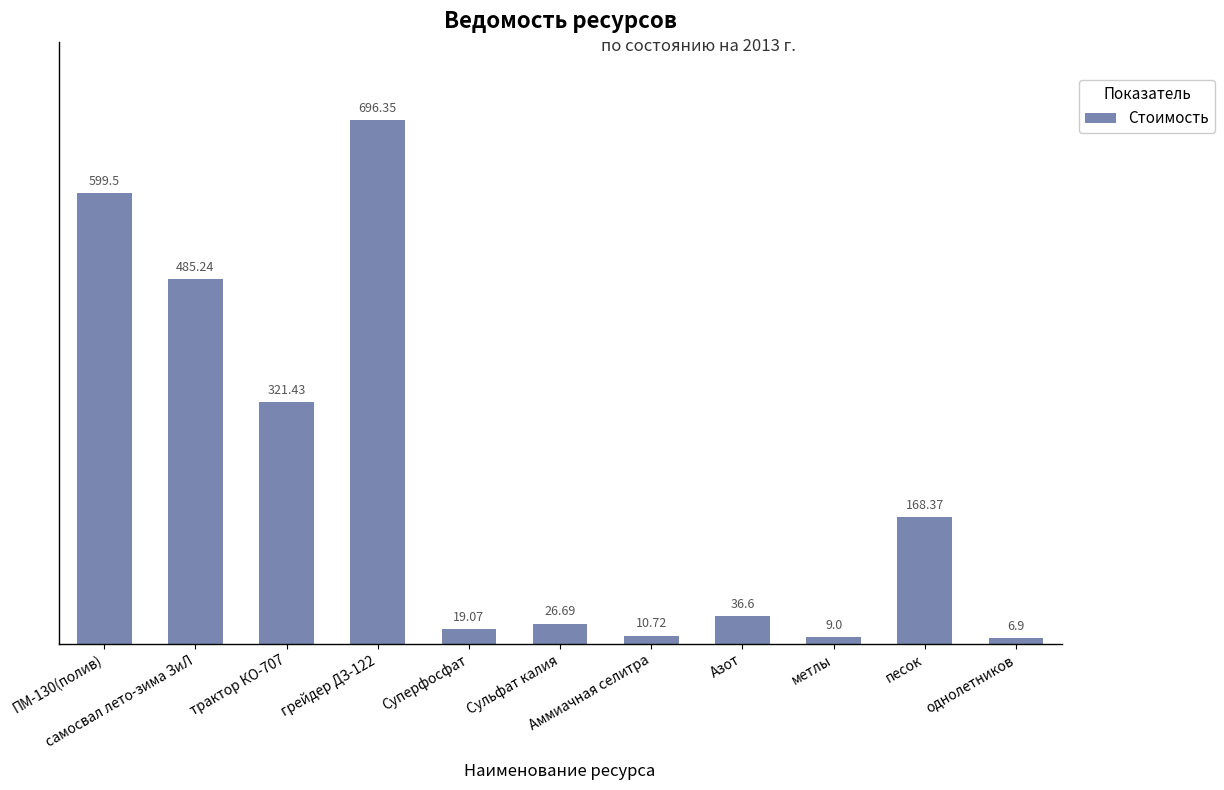

List the labels in order of value, smallest first.

однолетников, метлы, Аммиачная селитра, Суперфосфат, Сульфат калия, Азот, песок, трактор КО-707, самосвал лето-зима ЗиЛ, ПМ-130(полив), грейдер ДЗ-122